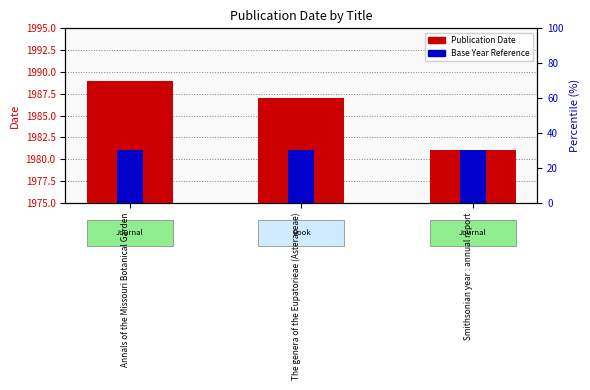

Reading right to left, list all the values displayed in this chart.

Publication Date: 1981	1987	1989
Base Year Reference: 1981	1981	1981